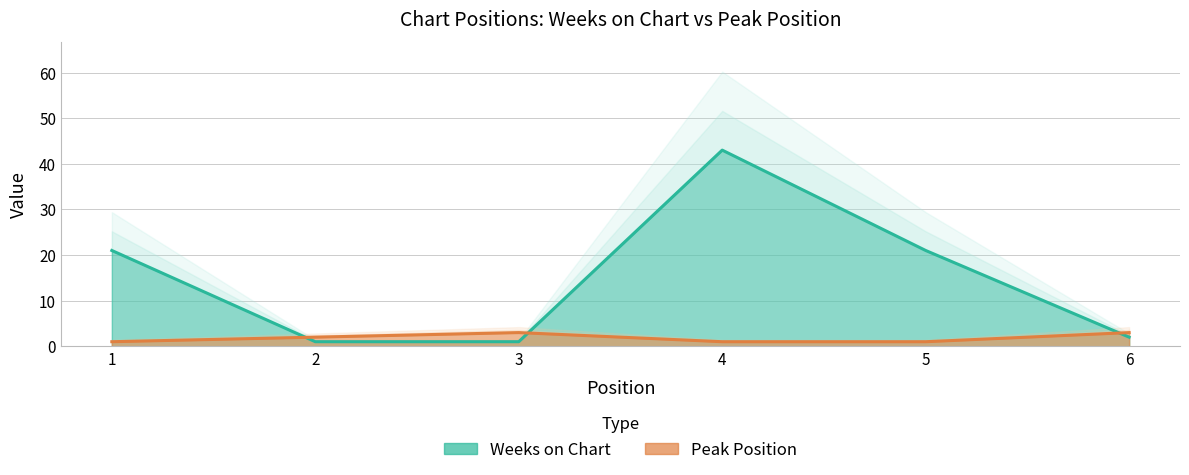

Between 5 and 6, which series saw the biggest shift?

Weeks on Chart